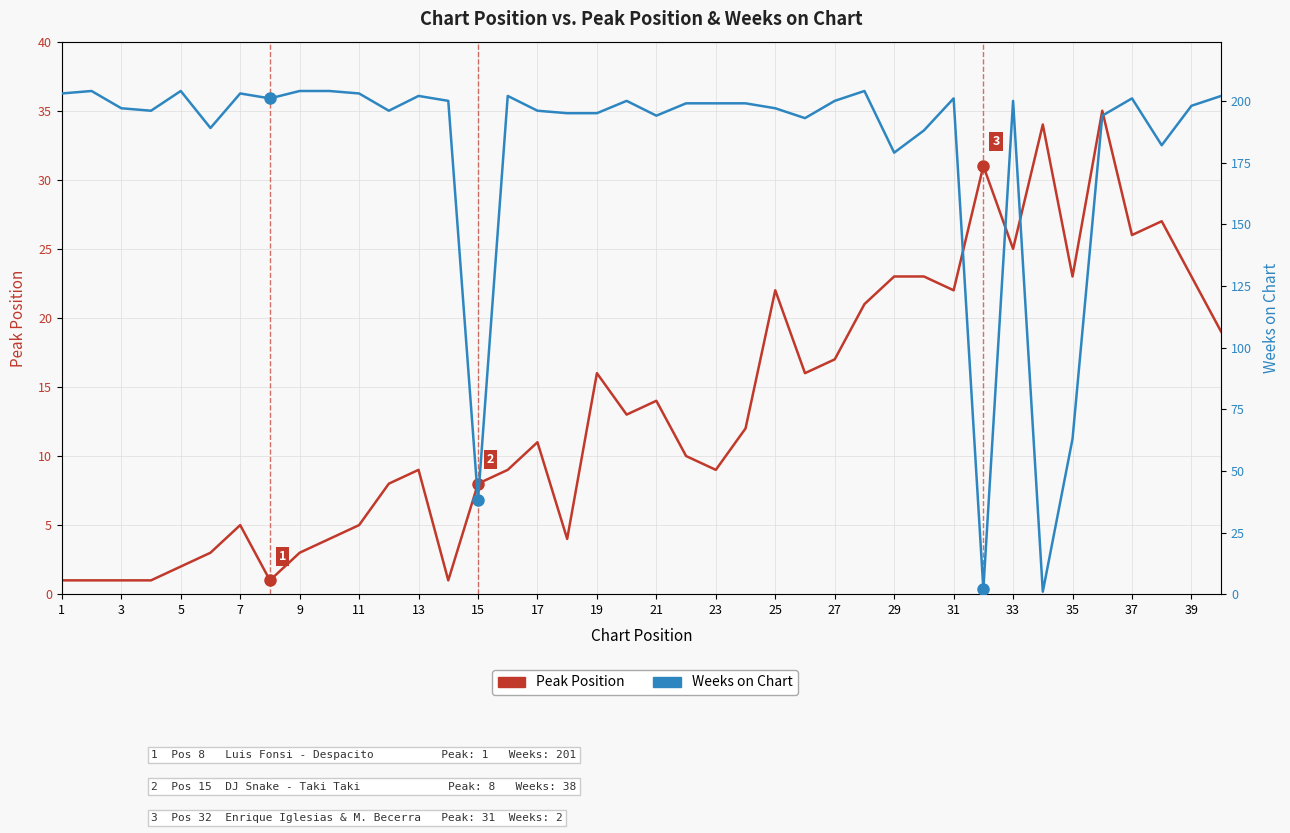

Rank the series by their maximum value, from highest to lowest.

Weeks on Chart, Peak Position